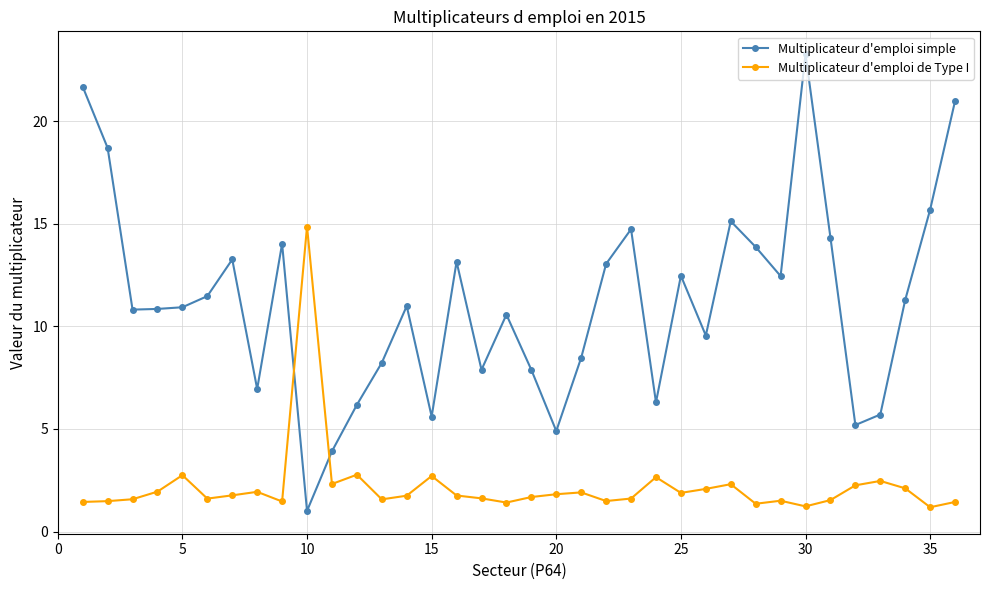

What is the sum of all Multiplicateur d'emploi simple values?

401.4